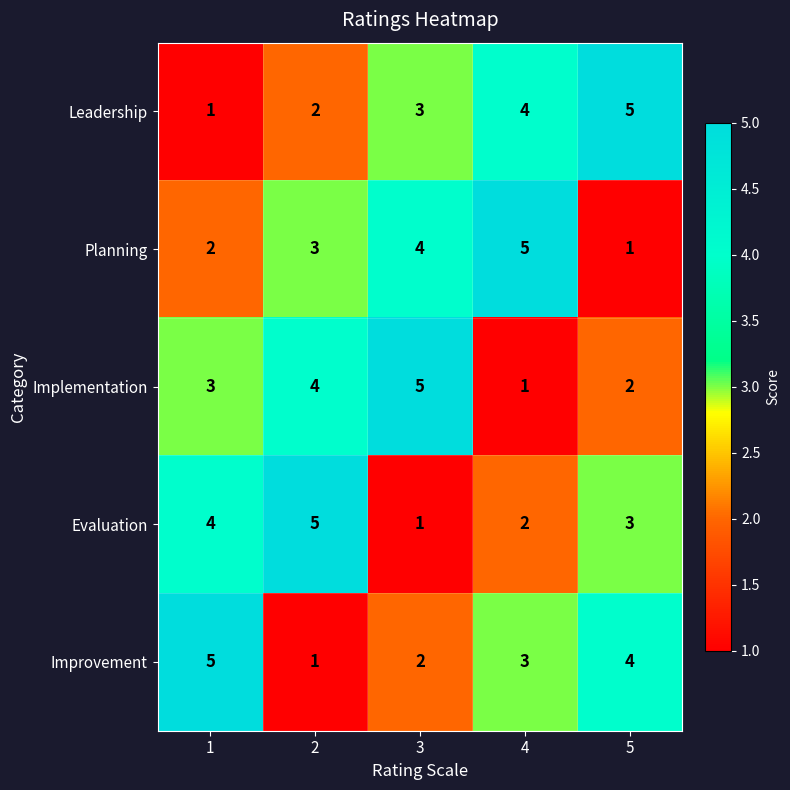

What is the spread (max minus min) of values at 1?

4